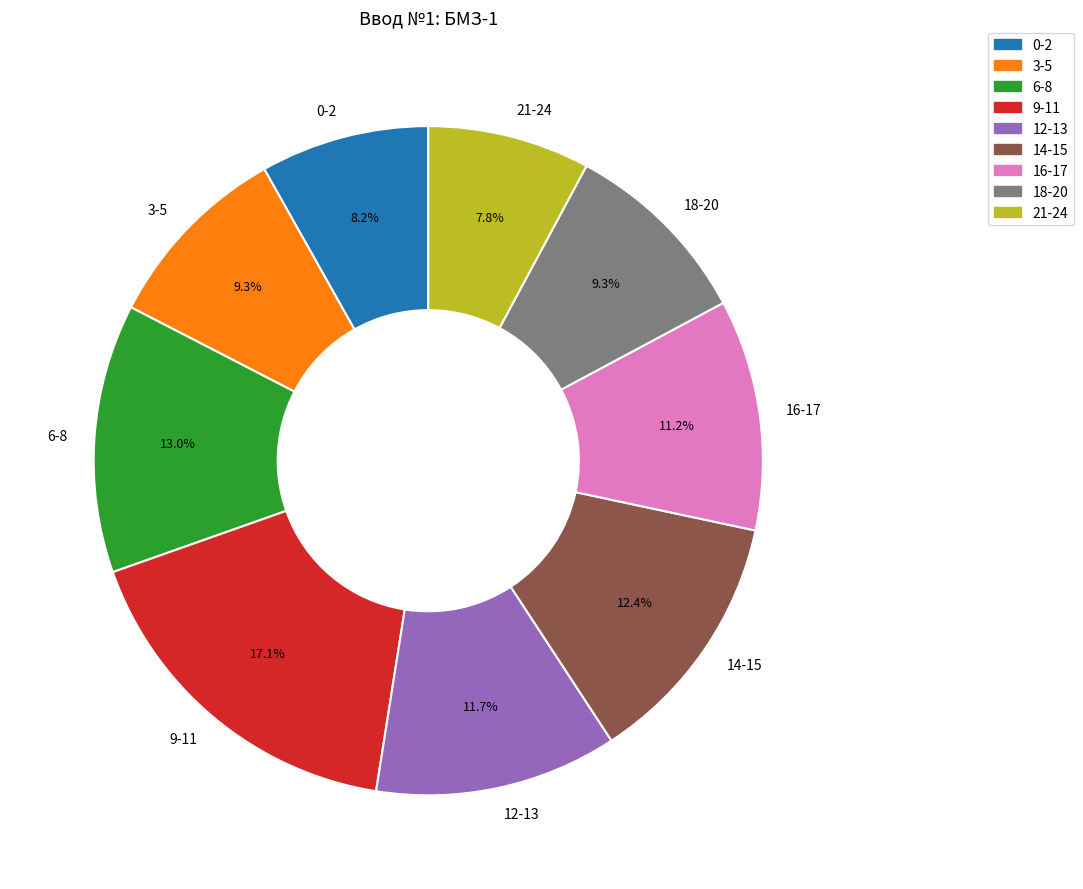

Which has a higher value, 16-17 or 18-20?

16-17